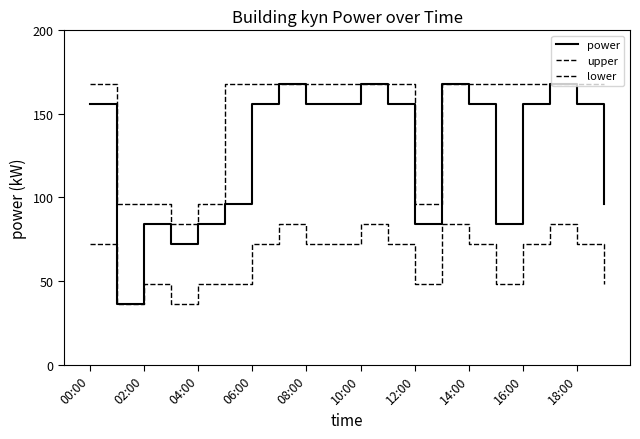

At which category is the sum across all series the highest?

13